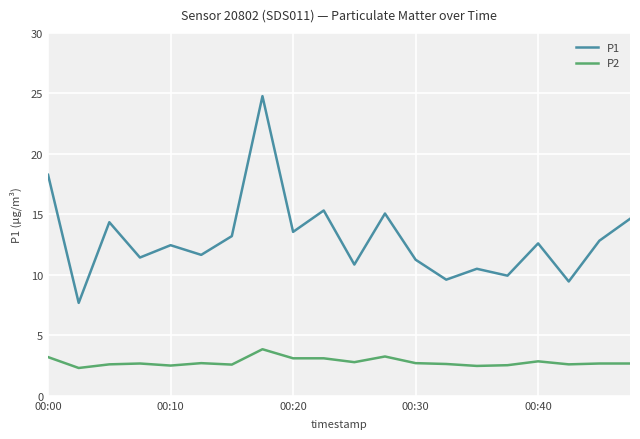

List the series in order of their peak value, lowest first.

P2, P1